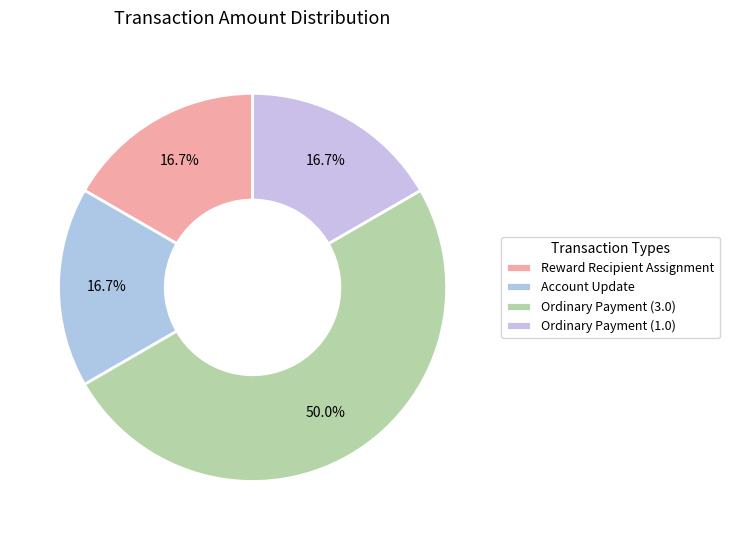

To the nearest percent, what portion does Reward Recipient Assignment represent?

17%